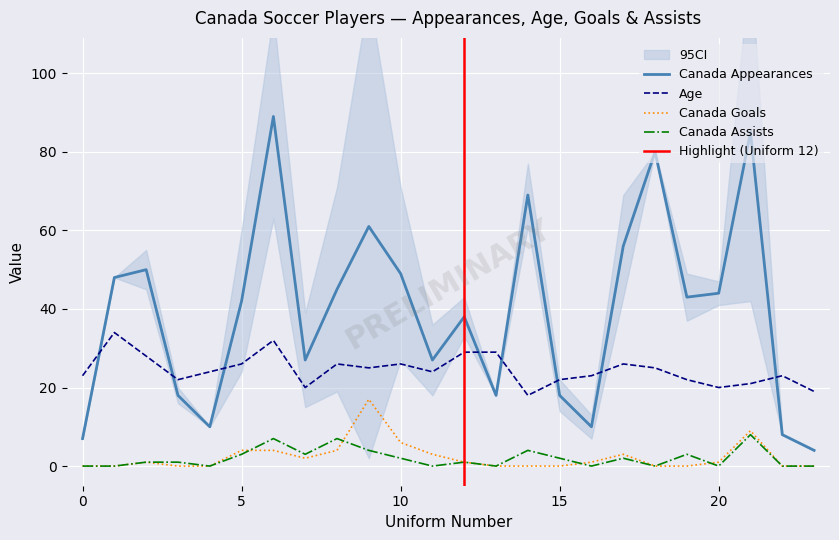

True or false: Canada Appearances has more than 2 points higher than both neighbors.

True